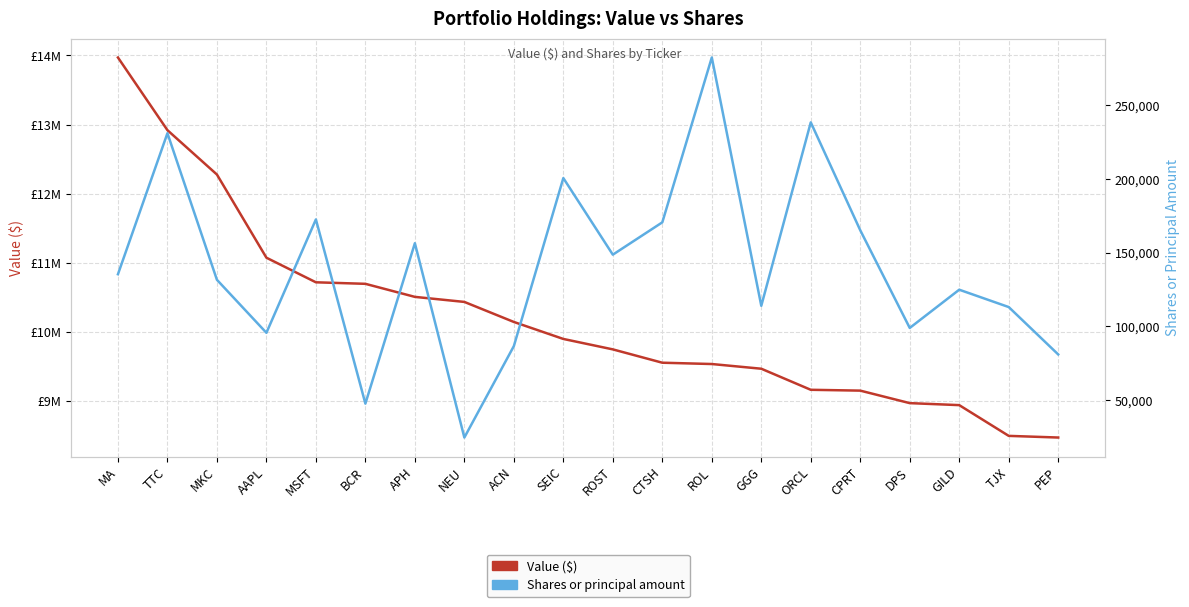

At TTC, list the series in order from smallest to largest.

Shares or principal amount, Value ($)